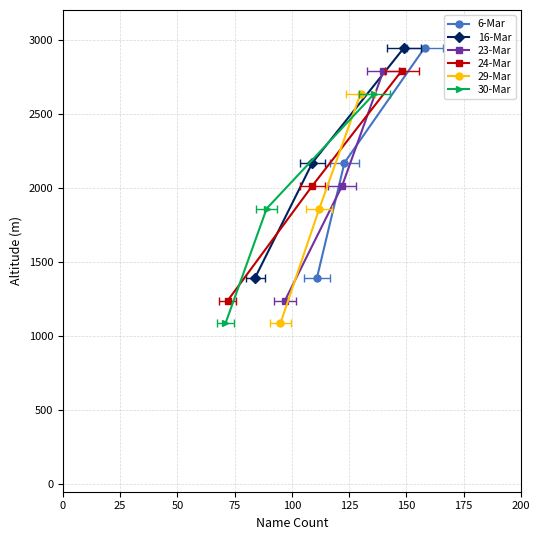

What is the greatest value displayed?

2945